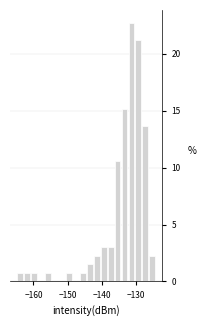

Around what value on the x-axis is the tallest bar? Give the approximate position of its centre, as read against the axis.

-131